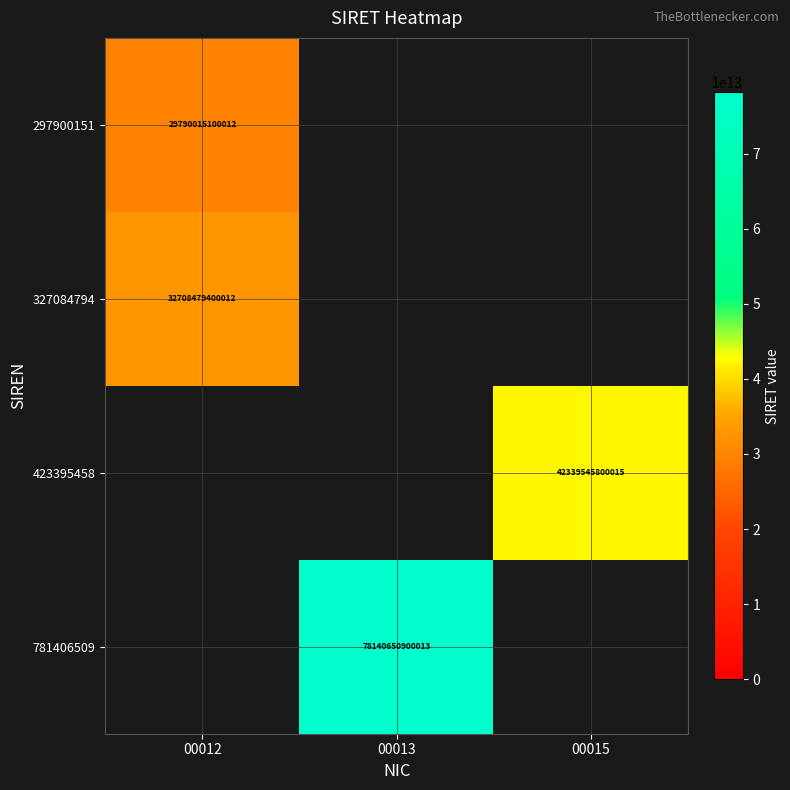

How many distinct data groups are displayed?

4